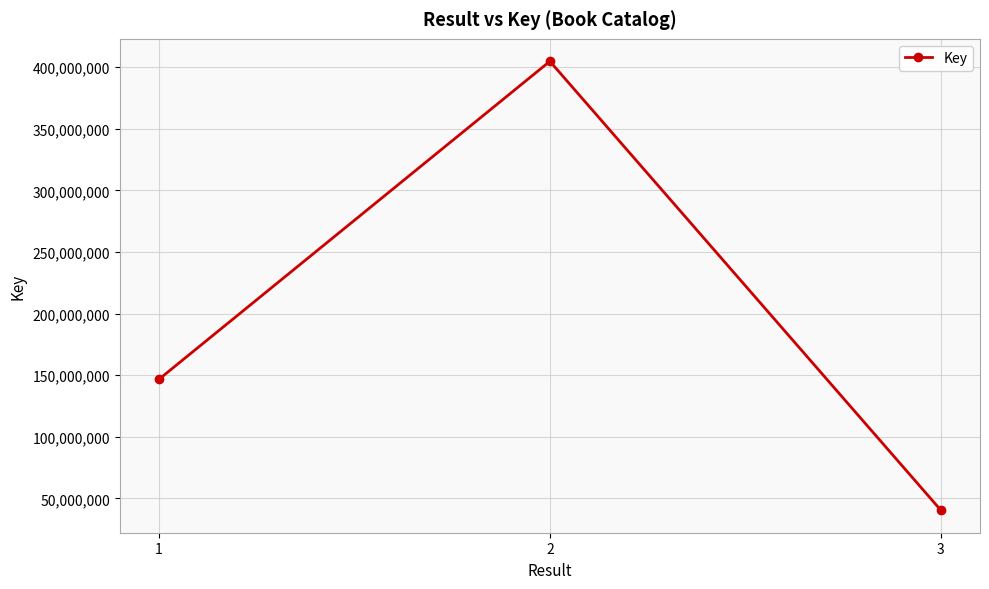

Which label corresponds to the largest value in the chart?

2